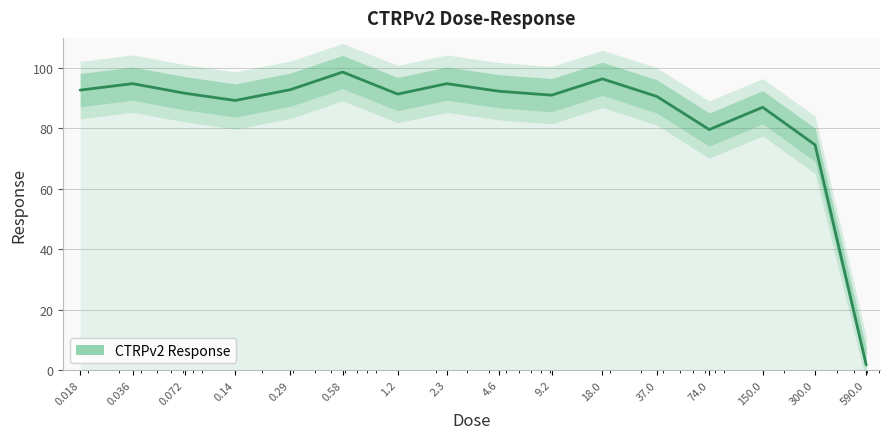

Reading right to left, list all the values displayed in this chart.

590.0=1.7	300.0=74.6	150.0=87.0	74.0=79.6	37.0=90.6	18.0=96.4	9.2=91.0	4.6=92.3	2.3=94.8	1.2=91.4	0.58=98.7	0.29=92.8	0.14=89.3	0.072=91.7	0.036=94.8	0.018=92.7